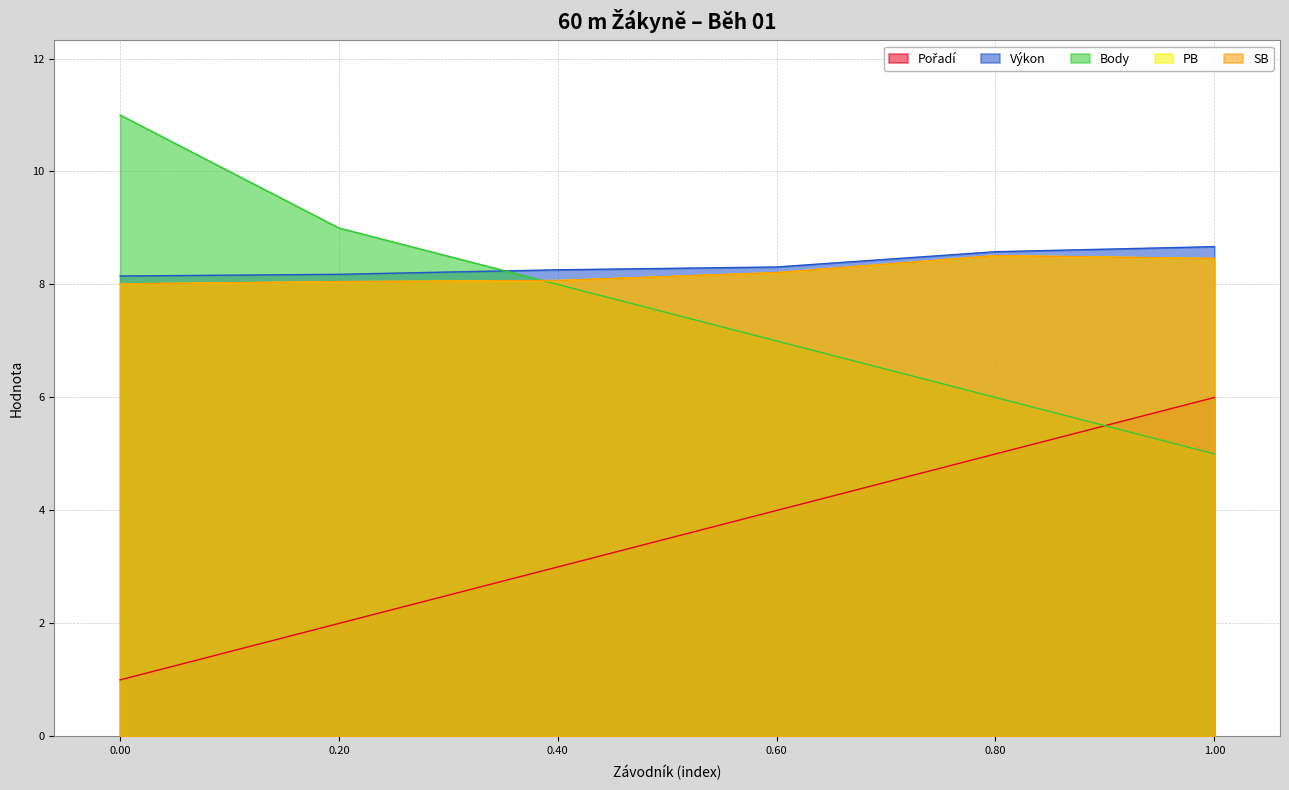

Which series has the largest range (max minus min)?

Body